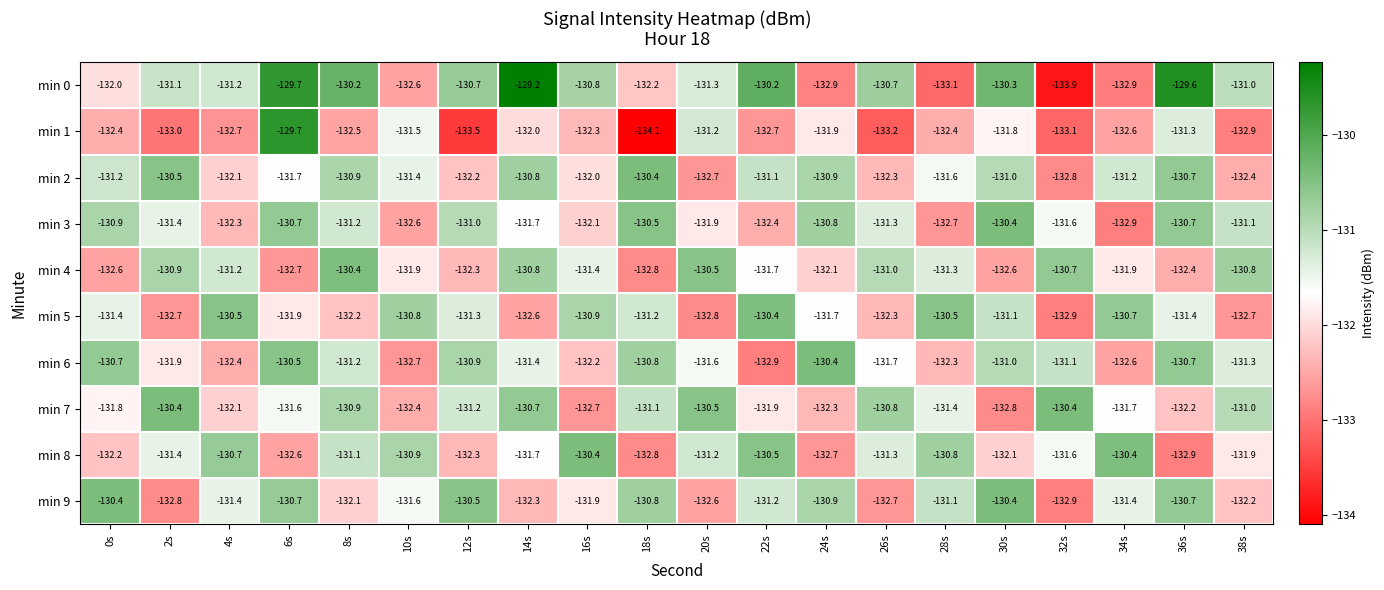

Between 10s and 22s, which is larger?

22s